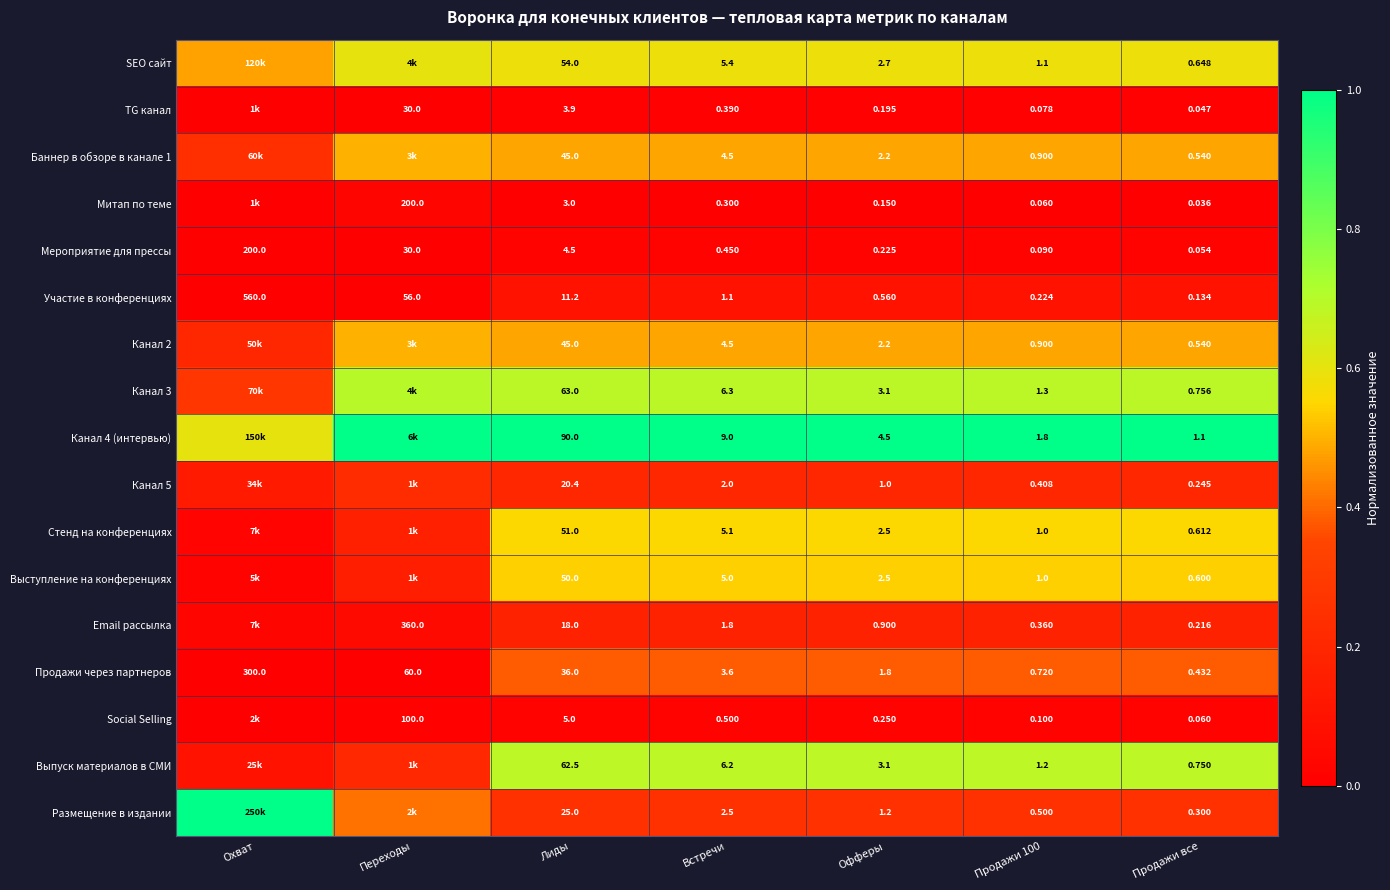

Is the value of Участие в конференциях at Лиды greater than the value of Канал 4 (интервью) at Продажи все?

Yes